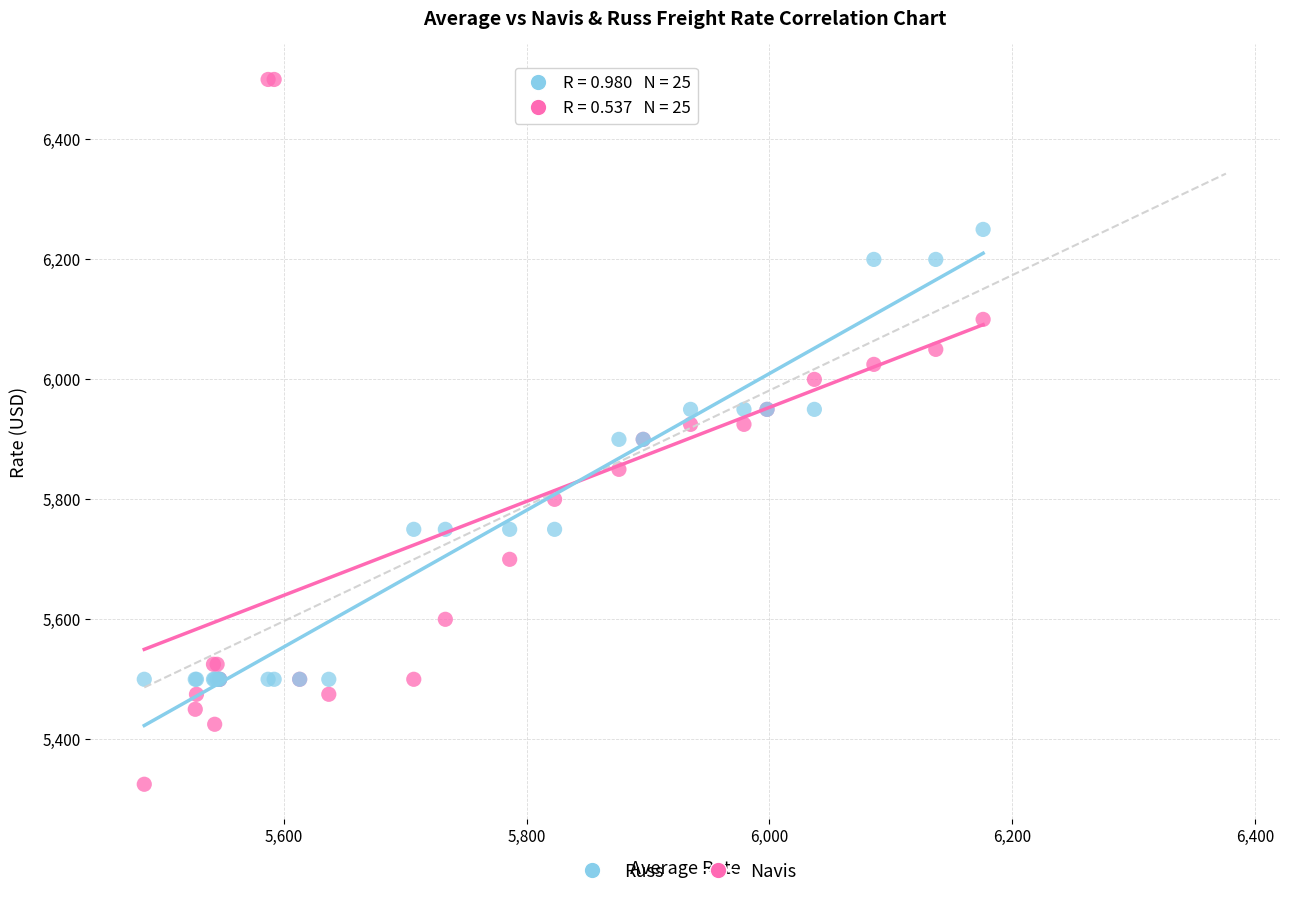

What are all the series names shown in the legend?

Russ, Navis